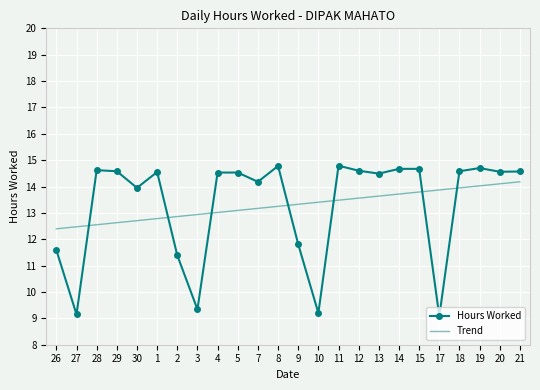

What is the total value across all series at 12?

28.2